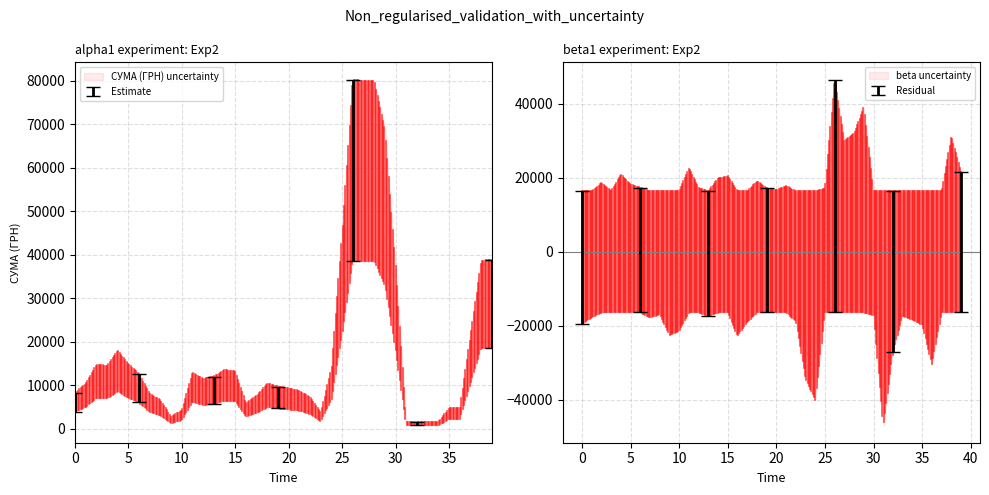

The value at 28.08.2018 is 42045.4. True or false?

True